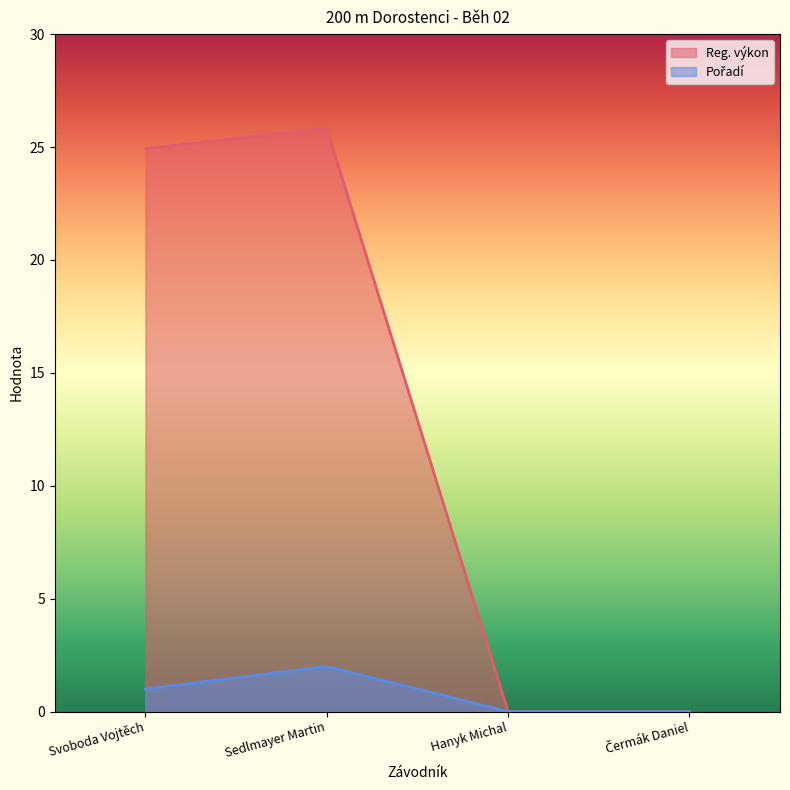

Reading left to right, extract all data points from this chart.

Reg. výkon: Svoboda Vojtěch=24.9	Sedlmayer Martin=25.8	Hanyk Michal=0.0	Čermák Daniel=0.0
Pořadí: Svoboda Vojtěch=1.0	Sedlmayer Martin=2.0	Hanyk Michal=0.0	Čermák Daniel=0.0